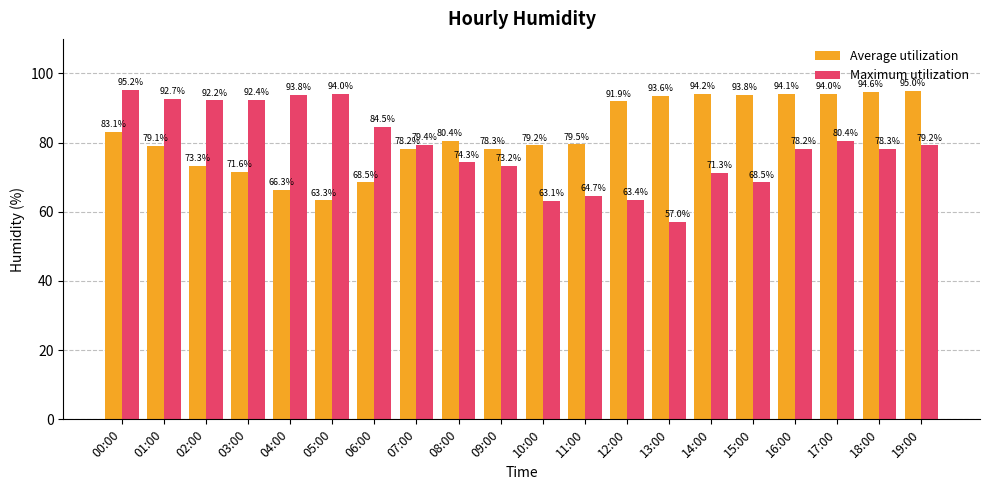

Is it true that Maximum utilization equals 92.7 at 01:00?

True